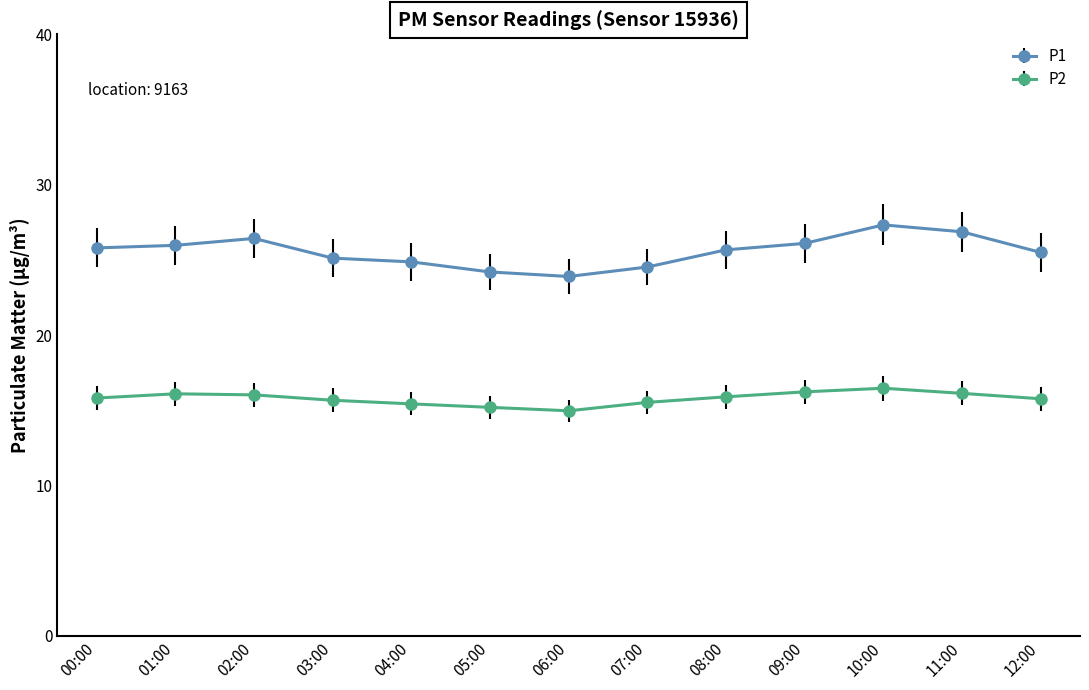

Which series has the largest total across all categories?

P1